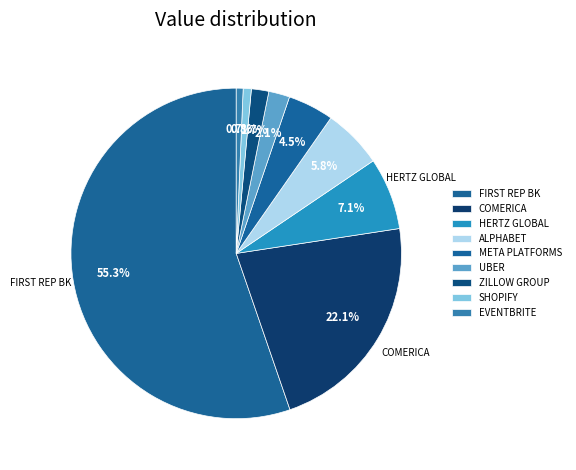

What is the largest slice in the pie chart?

FIRST REP BK SAN FRANCISCO C